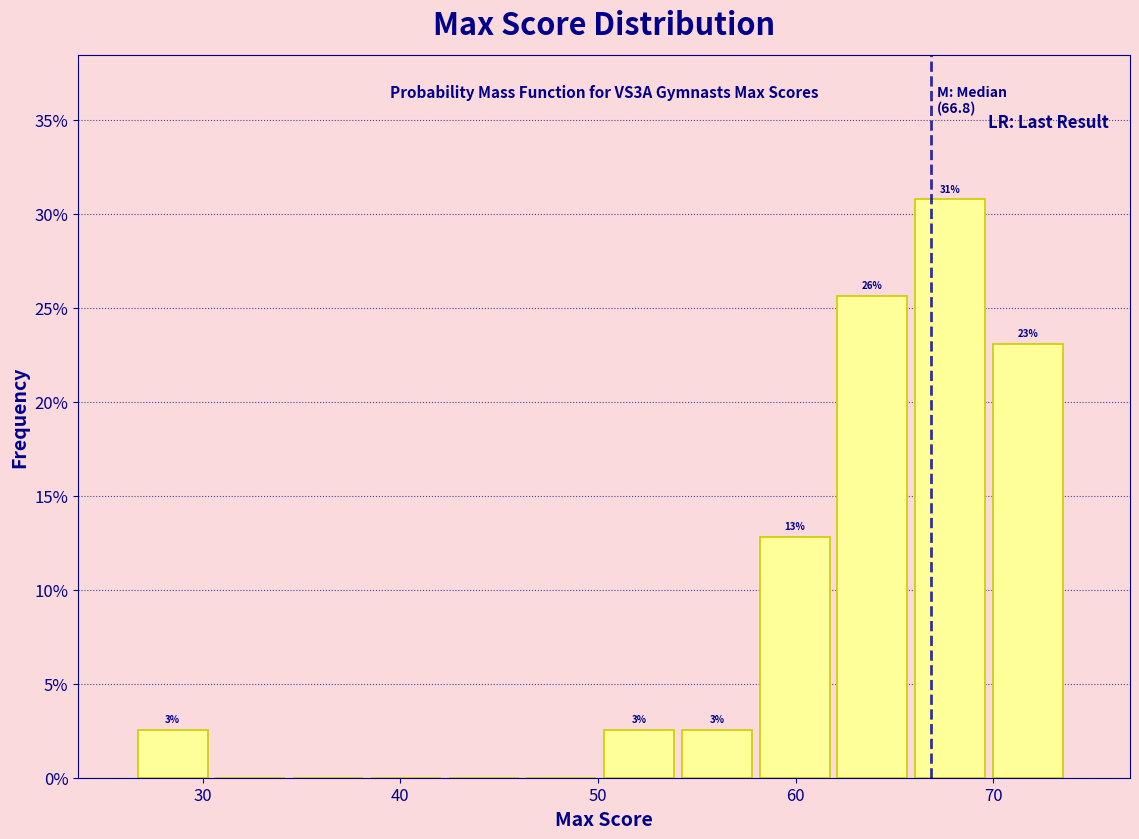

Around what value on the x-axis is the tallest bar? Give the approximate position of its centre, as read against the axis.

68